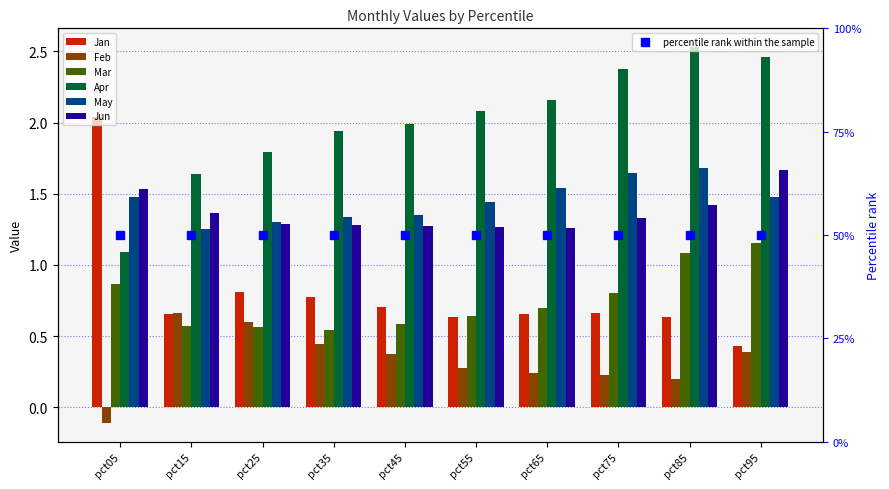

At how many categories does at least one series exceed 0?

10